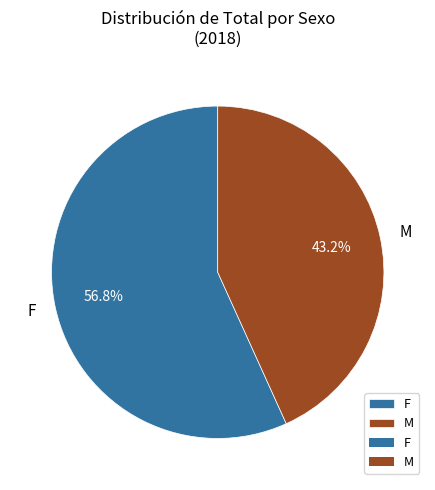

Count the number of slices in the pie.

2